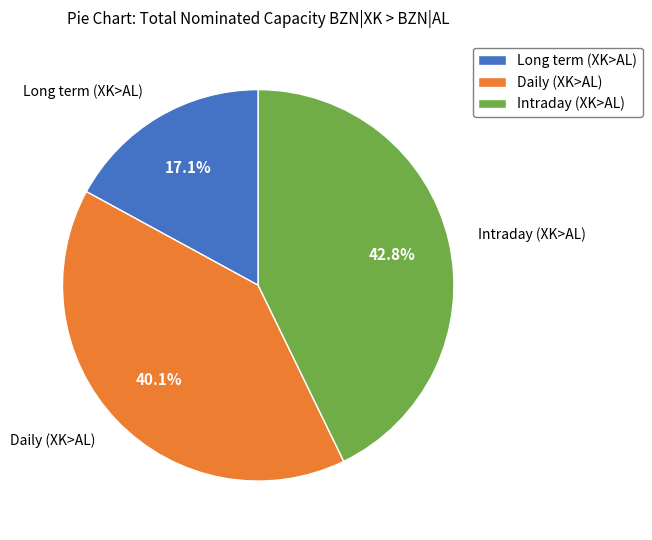

What is the total percentage of Long term (XK>AL) and Daily (XK>AL)?

57.2%